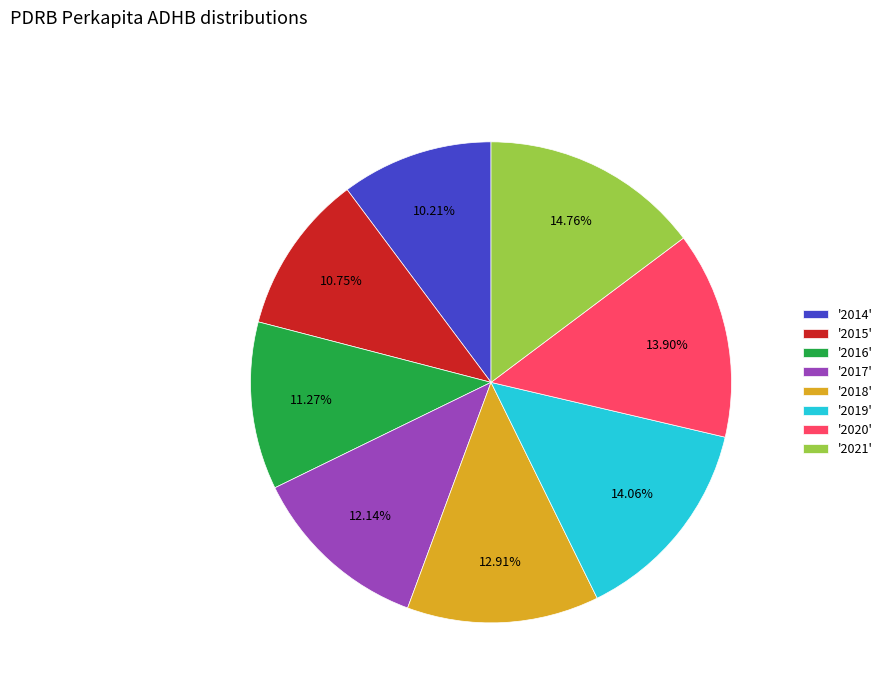

Do '2016' and '2020' together represent more than half of the pie?

No